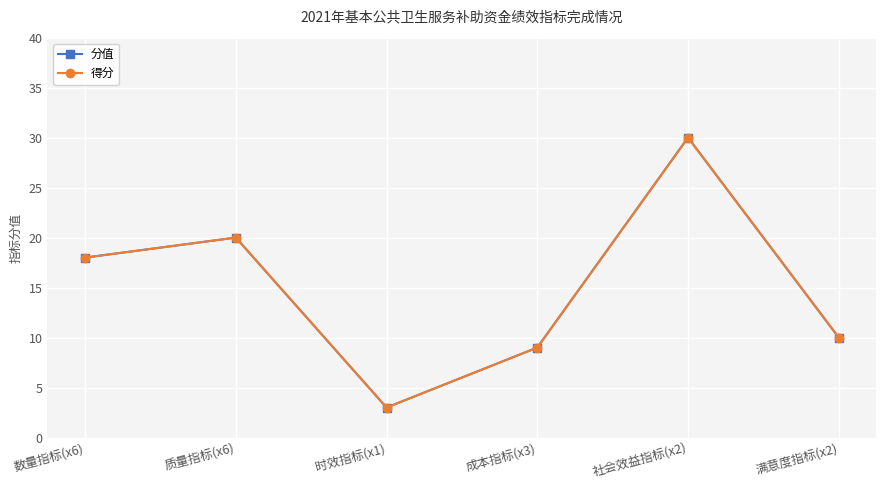

What is the label of the 6th point from the right?

数量指标(x6)